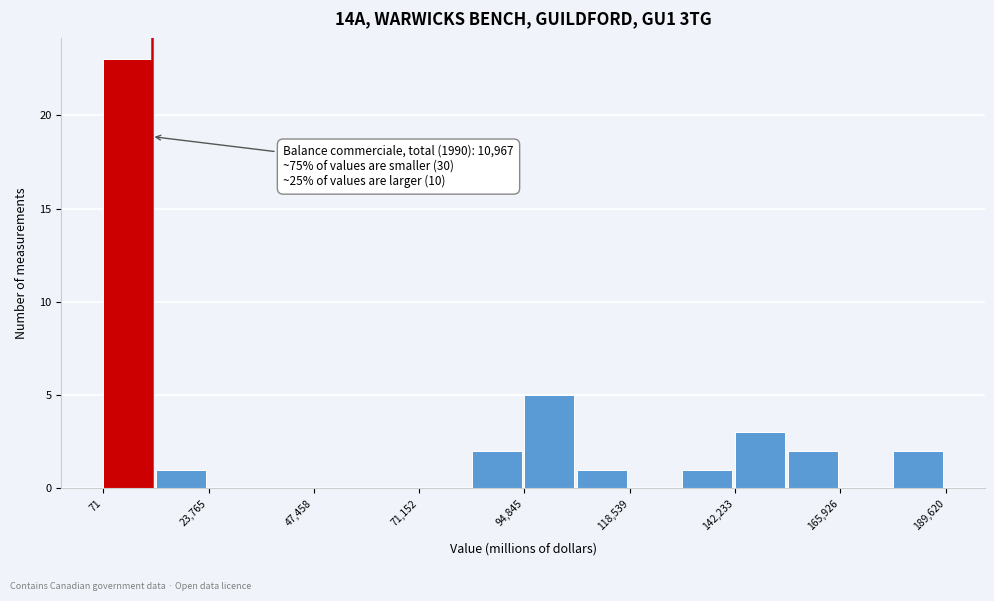

Around what value on the x-axis is the tallest bar? Give the approximate position of its centre, as read against the axis.

5000